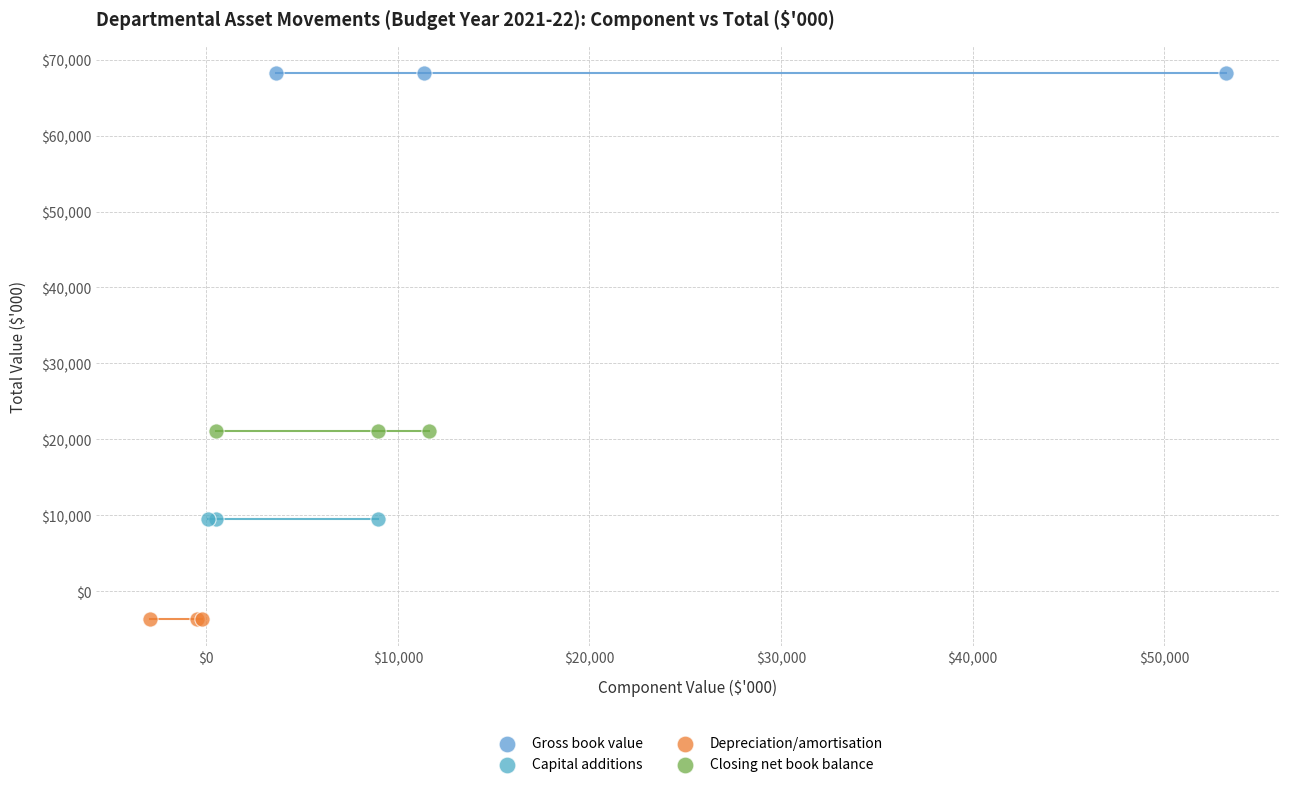

Which series contains the highest Y value?

Gross book value